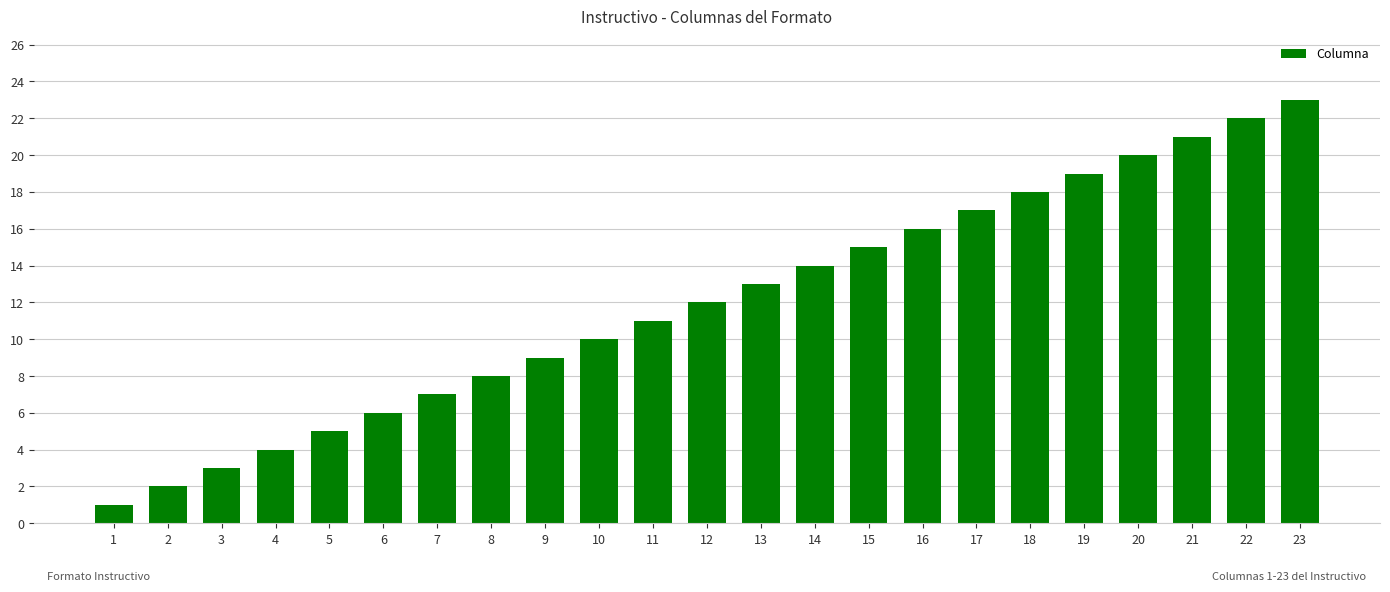

Reading right to left, what are all the values shown in this chart?

23	22	21	20	19	18	17	16	15	14	13	12	11	10	9	8	7	6	5	4	3	2	1